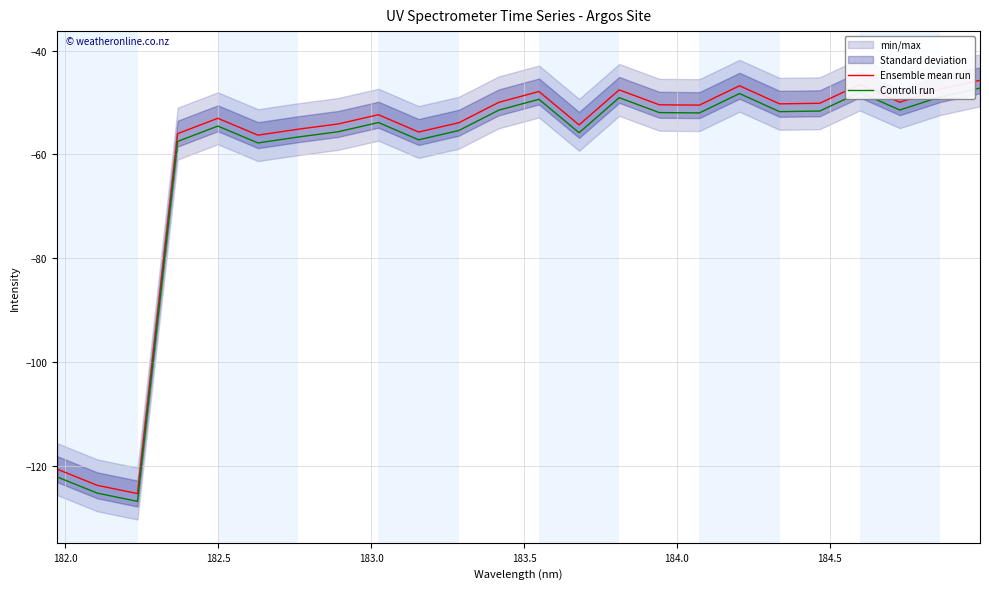

What is the difference between the maximum and minimum values in the Controll run series?

79.5